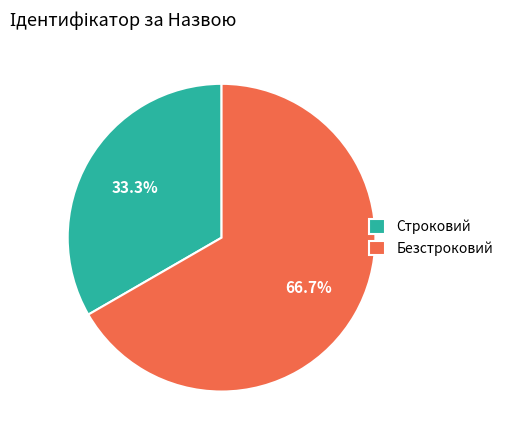

Which slice is the largest?

Безстроковий